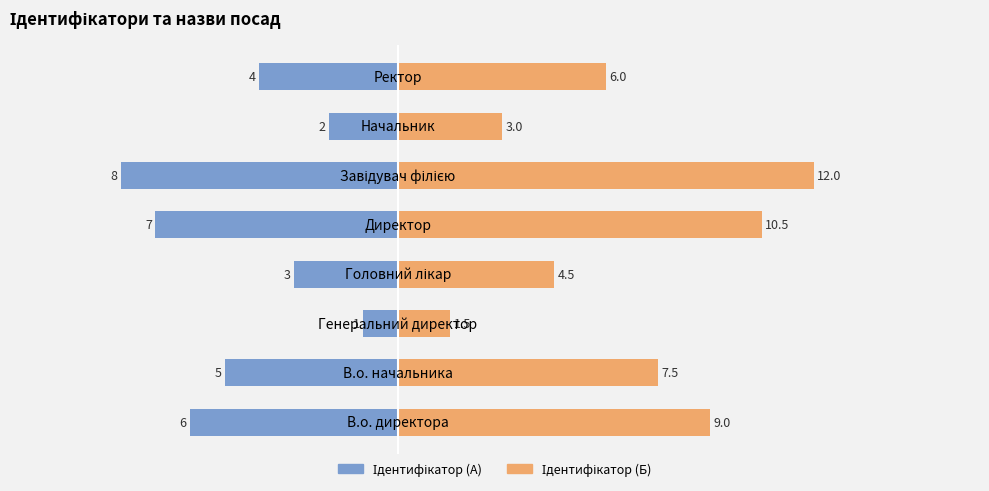

How many data points in Ідентифікатор (А) are above -4?

3